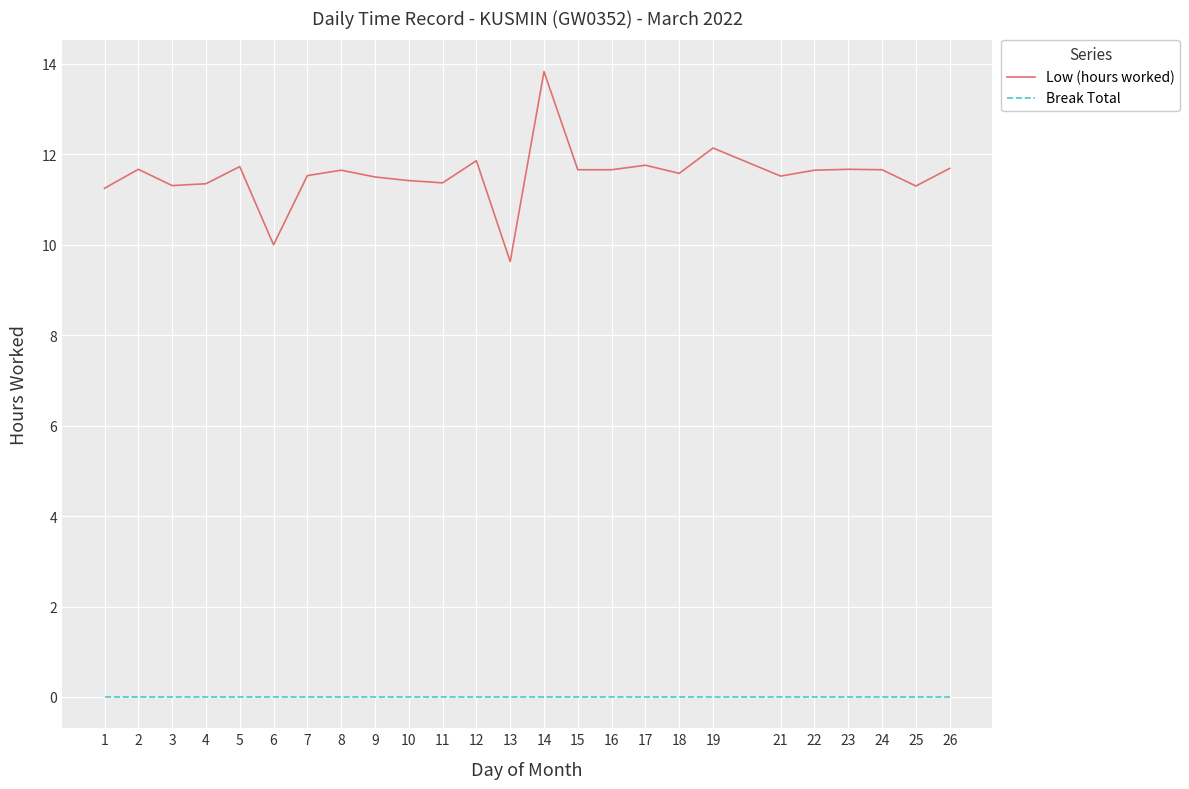

At which category is the sum across all series the highest?

14